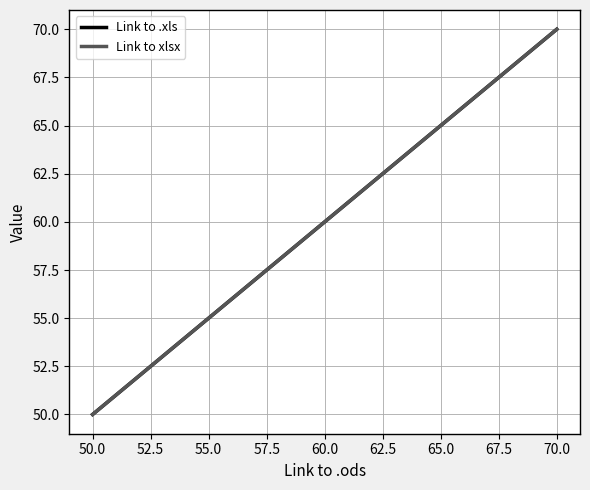

Does the chart display data point markers on the line(s)?

No